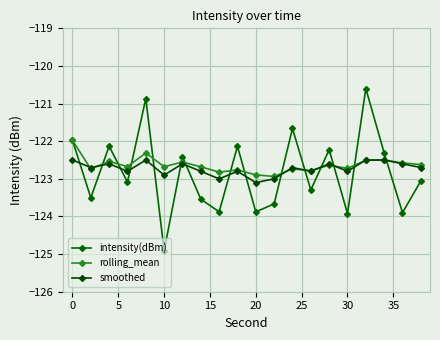

What is the average value of the intensity(dBm) series?

-122.8